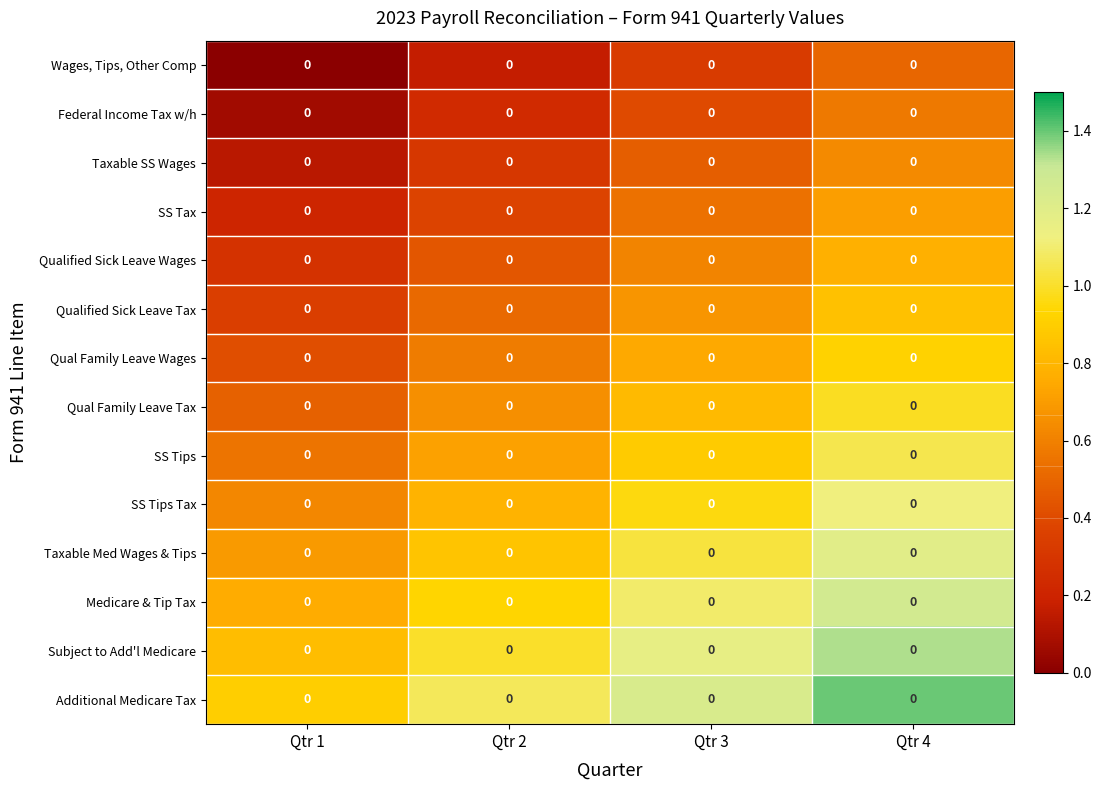

At which category is the sum across all series the highest?

Qtr 4